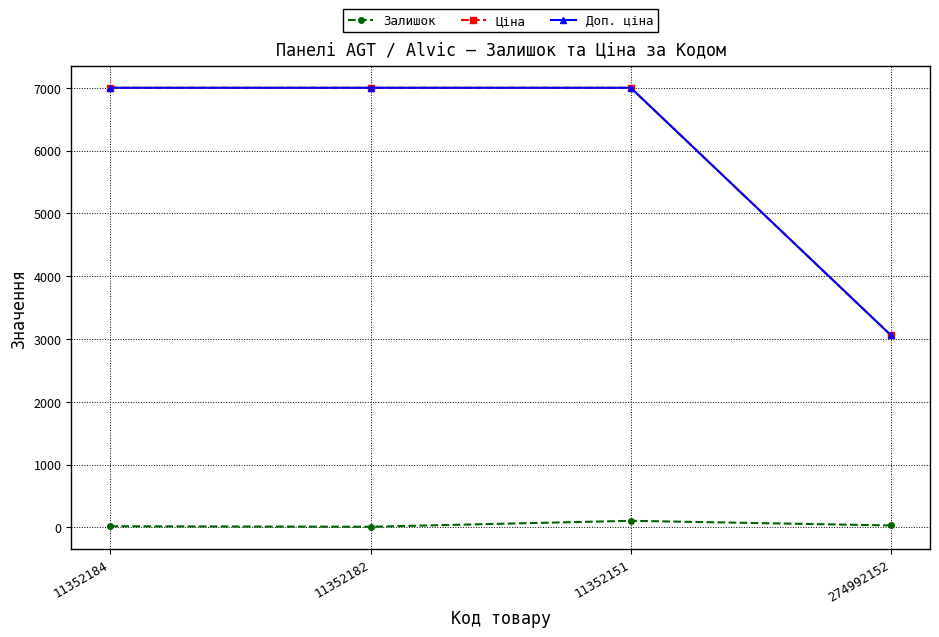

What are all the series names shown in the legend?

Залишок, Ціна, Доп. ціна